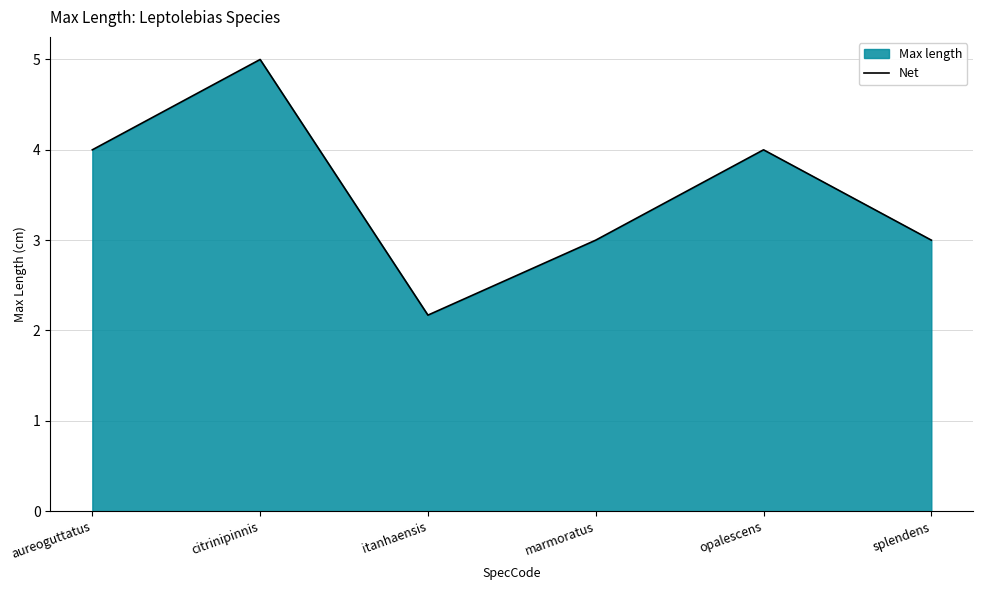

How many lines are shown in the chart?

1